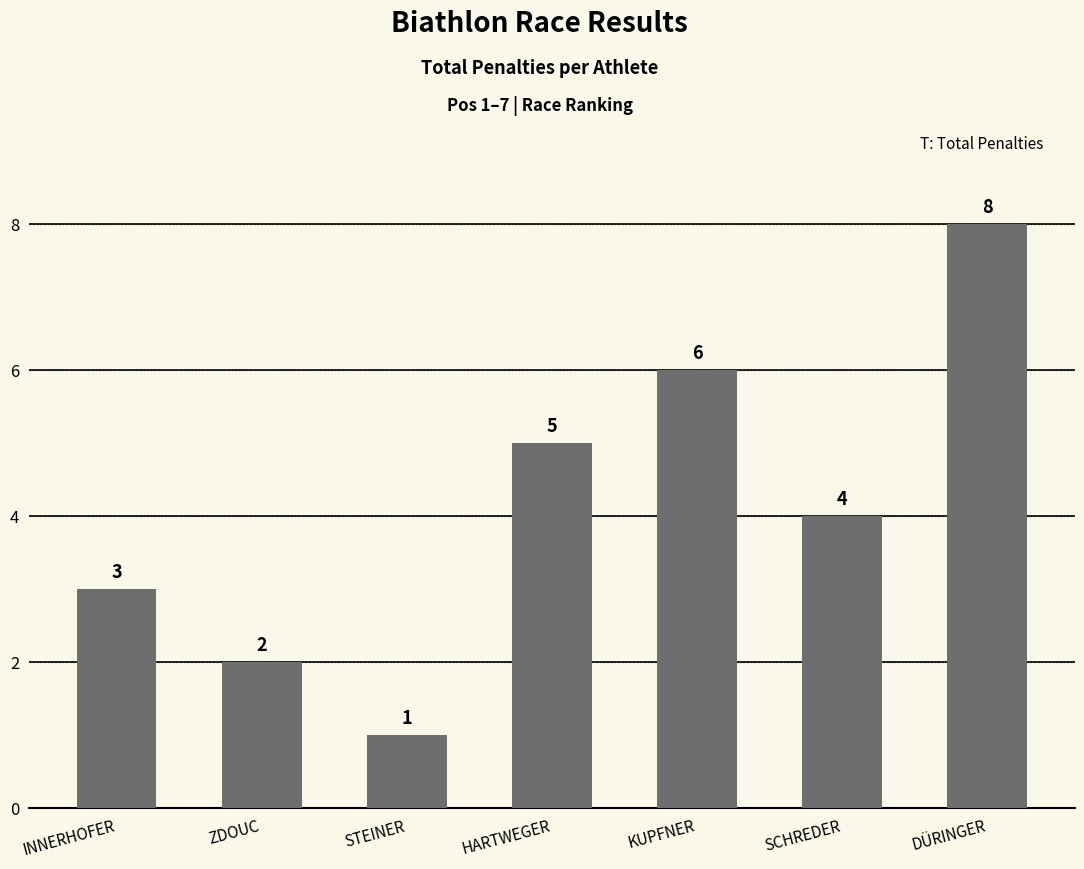

How many bars are there in total?

7